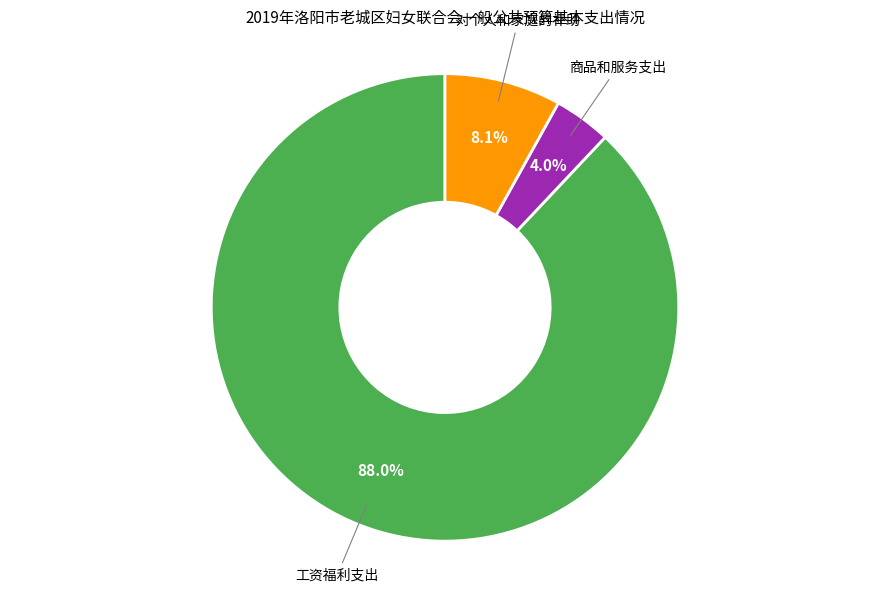

Is the sum of 商品和服务支出 and 对个人和家庭的补助 greater than half?

No